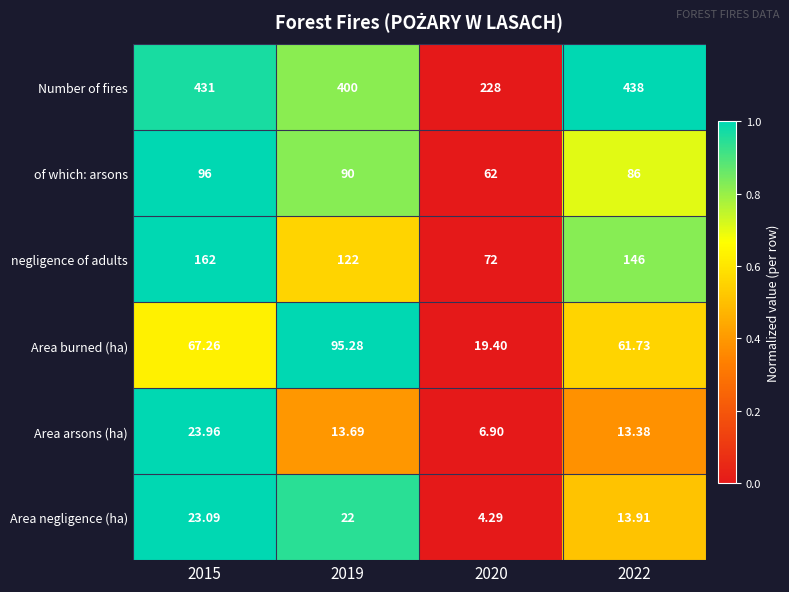

List the series in order of their peak value, highest first.

Number of fires, negligence of adults, of which: arsons, Area burned (ha), Area arsons (ha), Area negligence (ha)